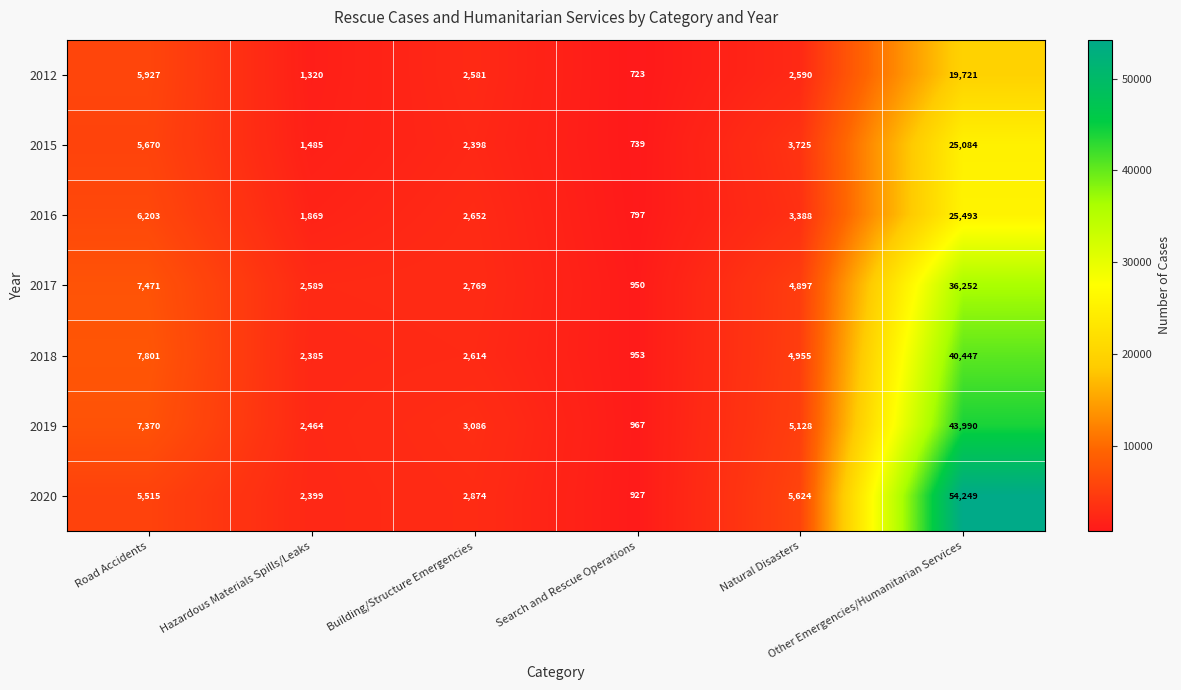

Which series has the largest total across all categories?

2020